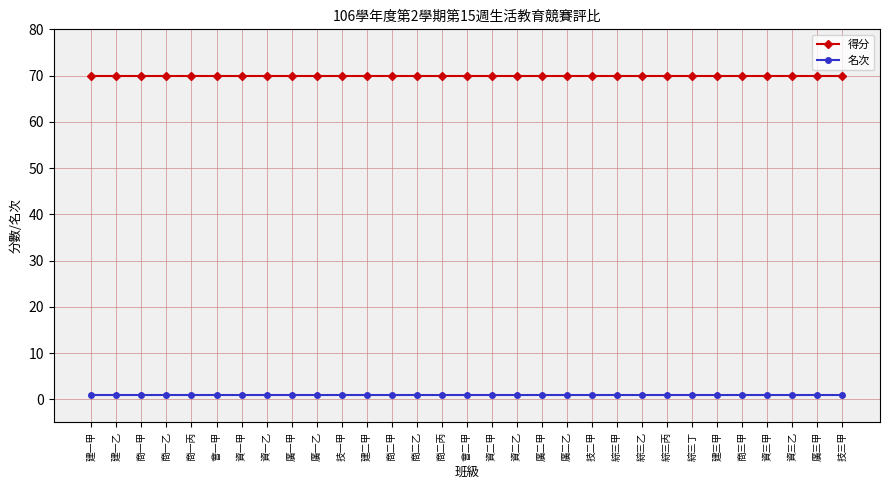

What is the lowest value of the 得分 series?

70